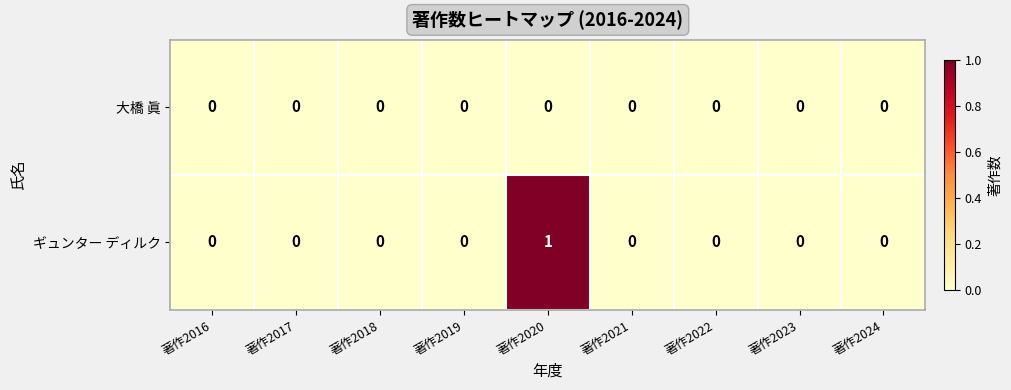

How many ギュンター ディルク values are between 0 and 1?

9